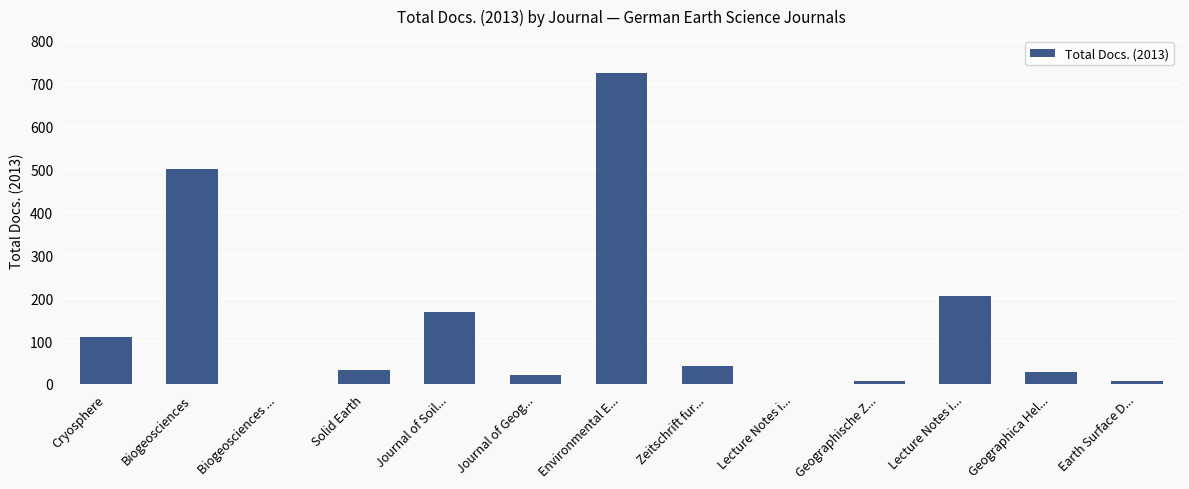

Which label corresponds to the smallest value in the chart?

Biogeosciences ...